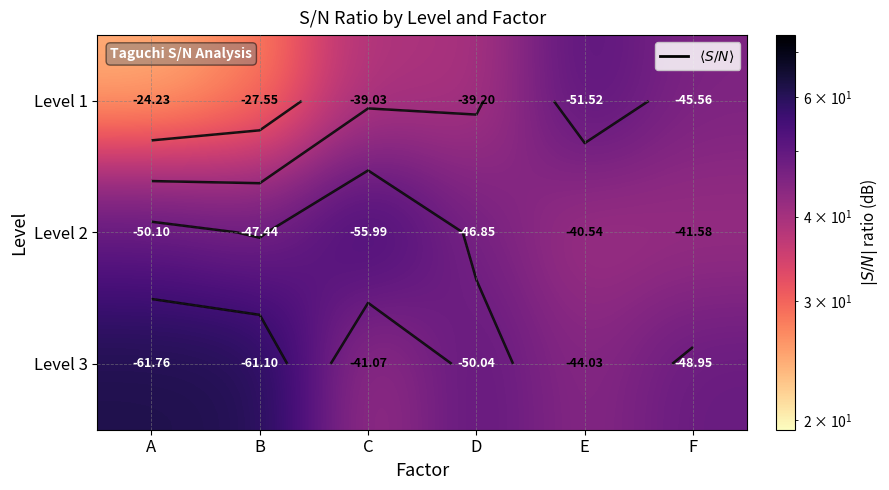

What is the greatest value displayed?

61.8